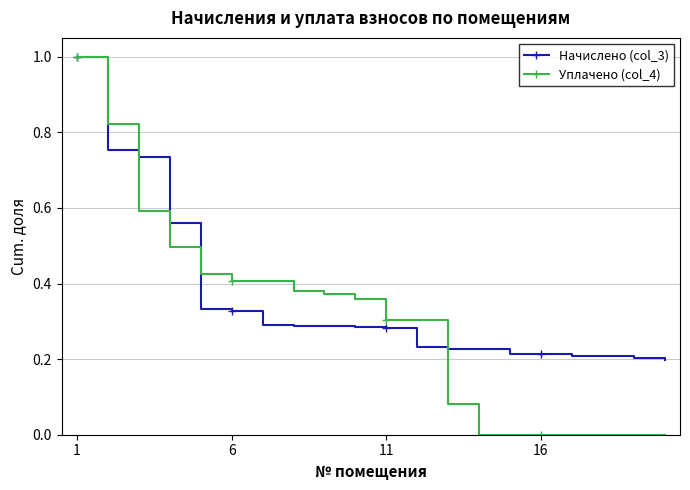

Rank the series by their average value, from lowest to highest.

Уплачено (col_4), Начислено (col_3)